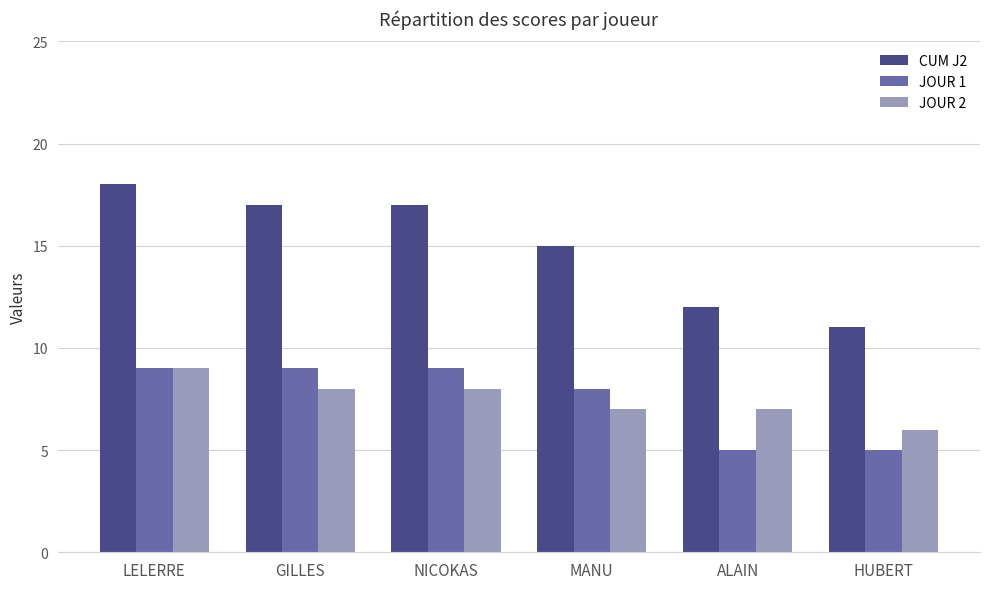

At which category is the sum across all series the highest?

LELERRE